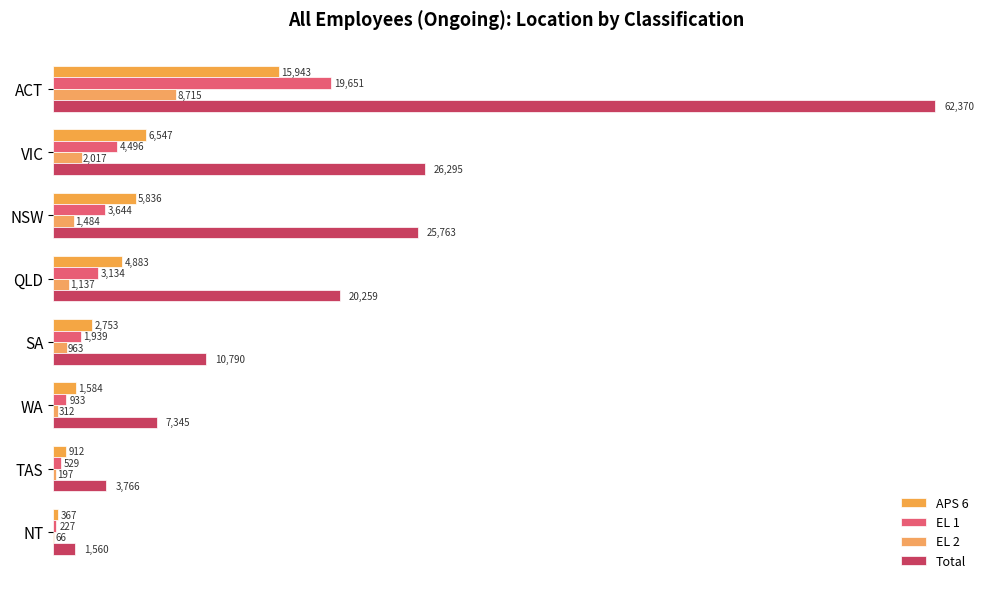

Which series has the largest total across all categories?

Total